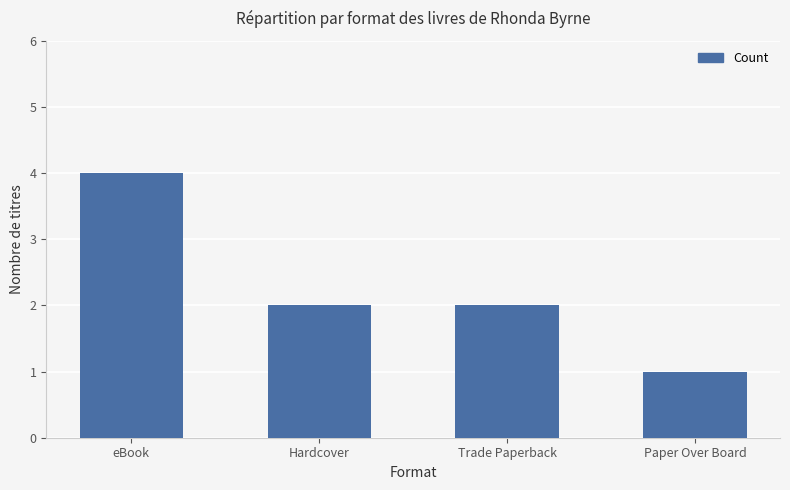

Reading left to right, transcribe all the data shown in this chart.

4	2	2	1